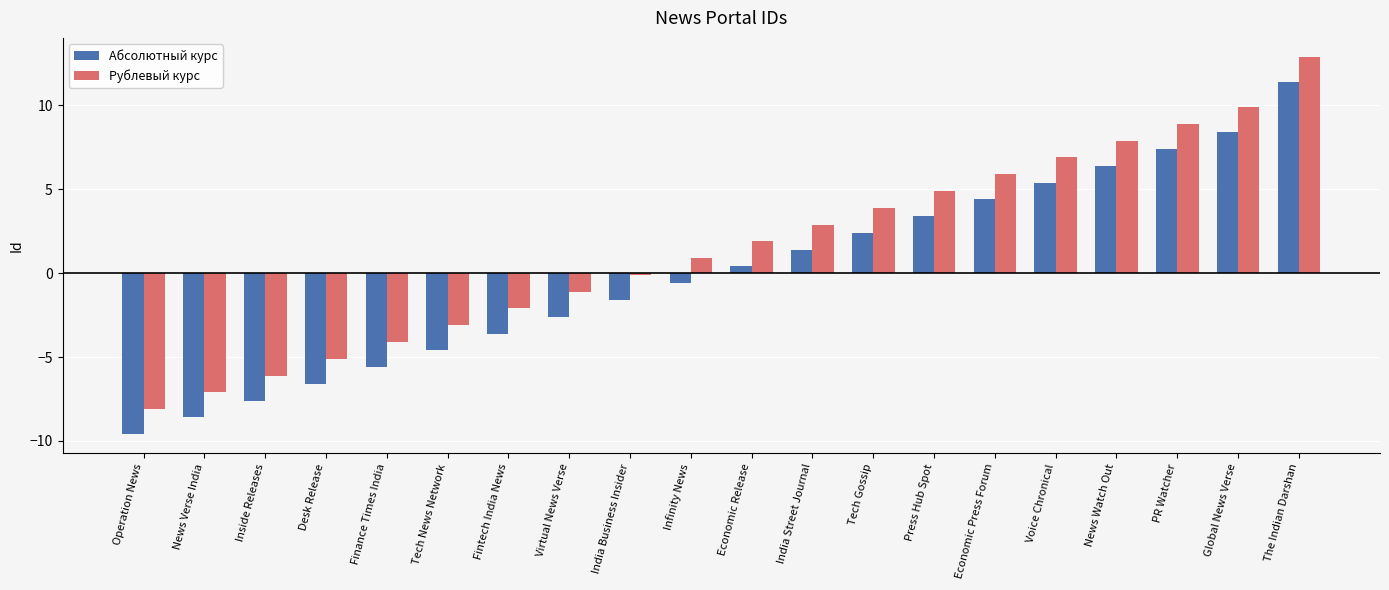

True or false: Рублевый курс has a value of 4.8 at Global News Verse.

False